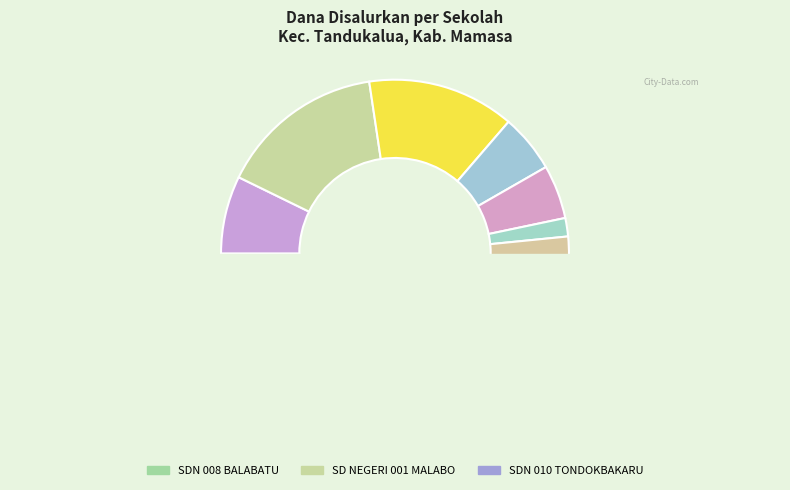

To the nearest percent, what is the difference between the SD NEGERI 007 TAMALANTIK and UPTD SLB NEGERI MAMASA slice percentages?

13%